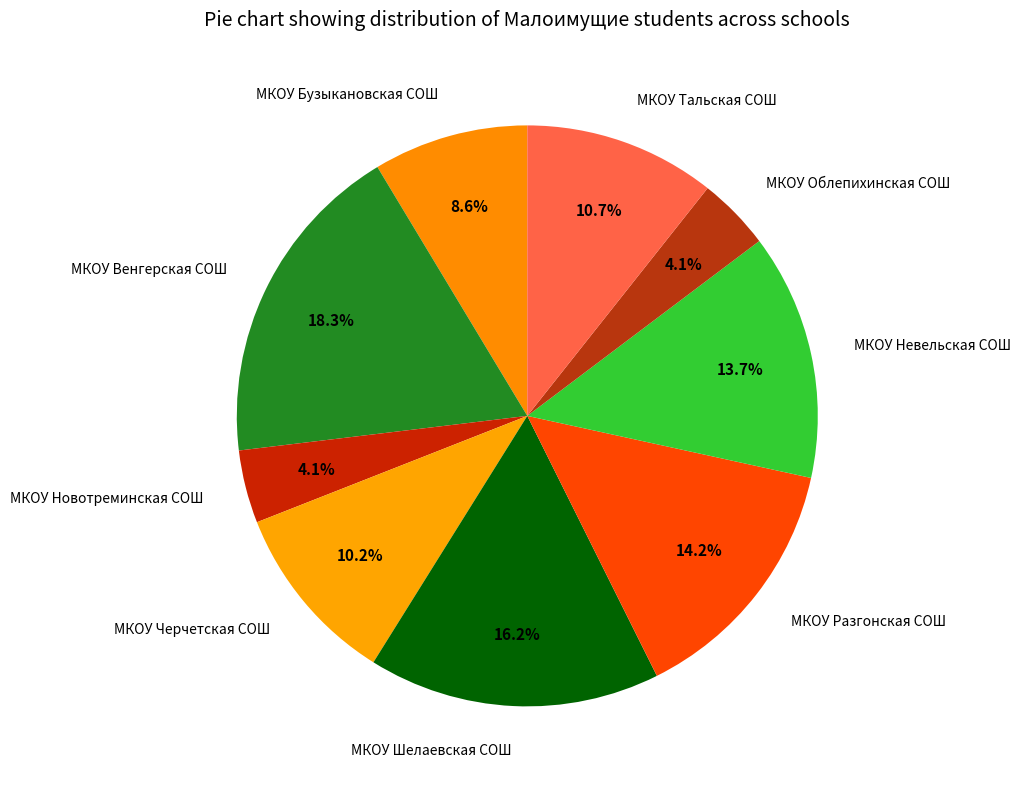

Combined, do МКОУ Разгонская СОШ and МКОУ Невельская СОШ account for over 50%?

No